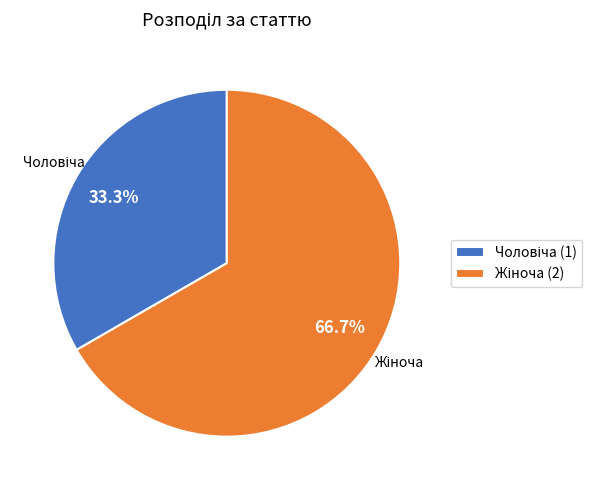

Does any single category account for the majority?

Yes